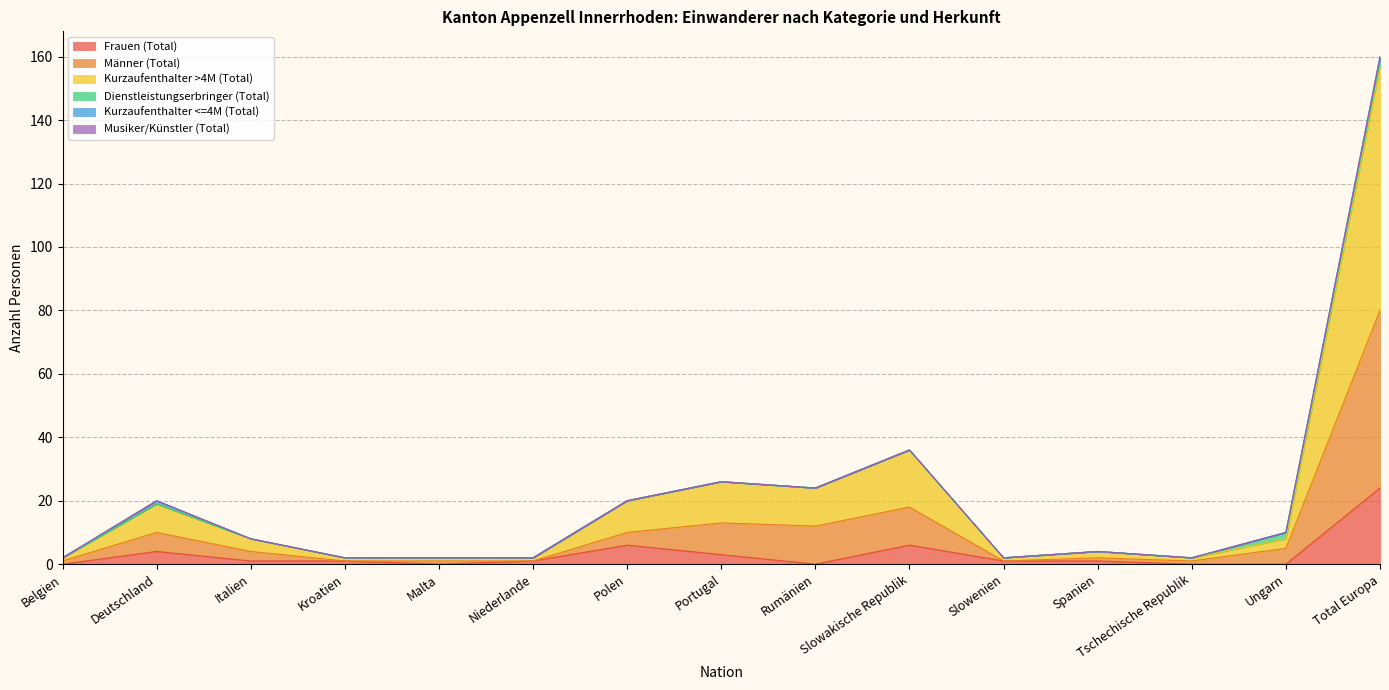

True or false: Frauen (Total) has a value of 0 at Ungarn.

True